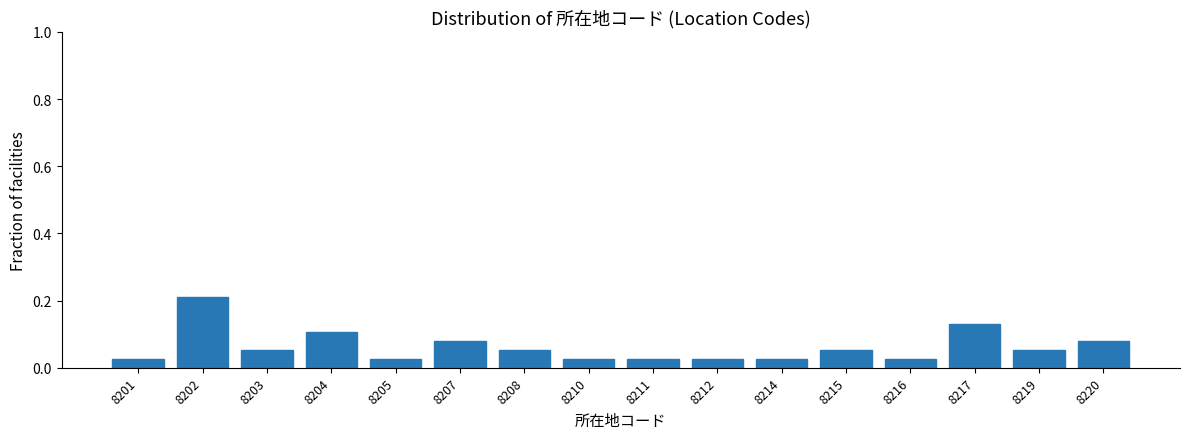

At which category does the chart reach its peak across all series?

8202